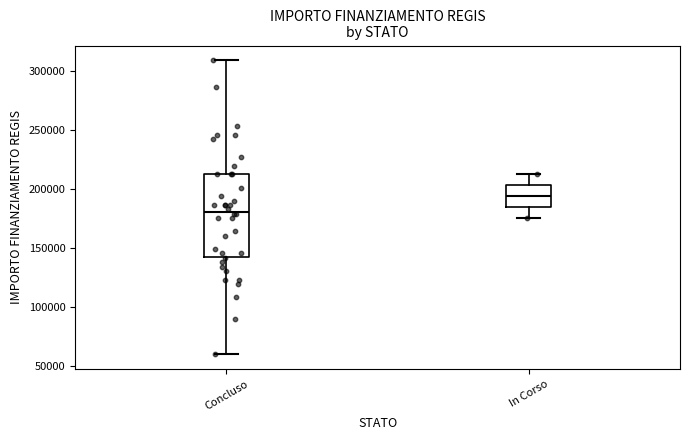

Which box's median line is the highest?

In Corso